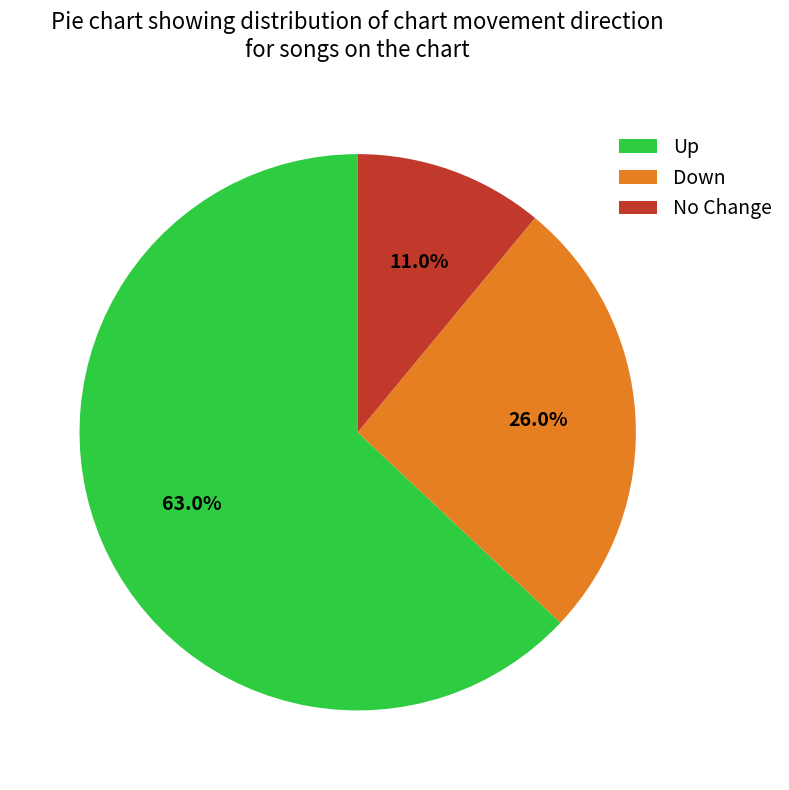

Which category has the biggest portion of the pie?

Up